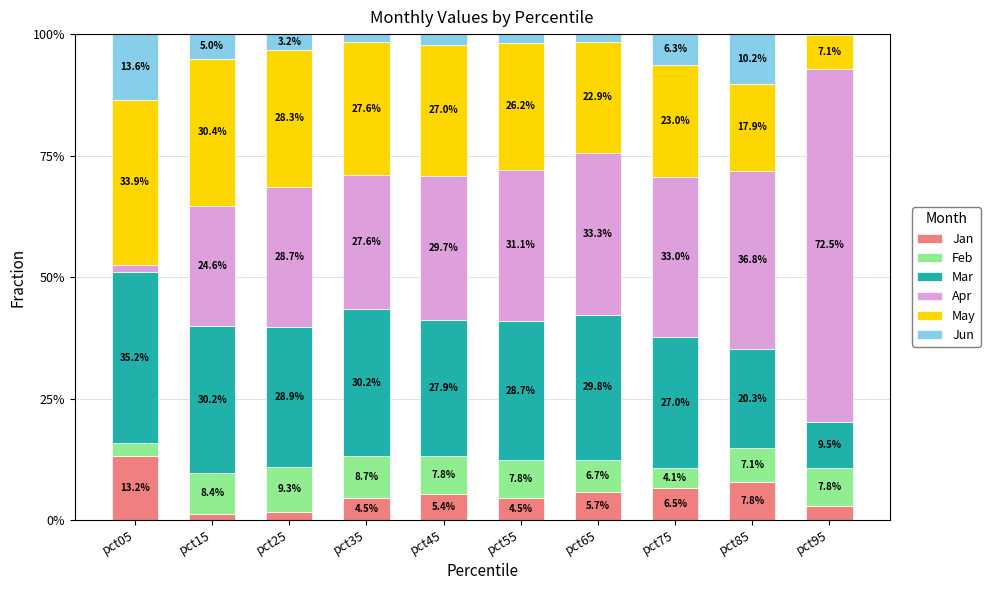

What is the total value across all series at pct95?

100.0